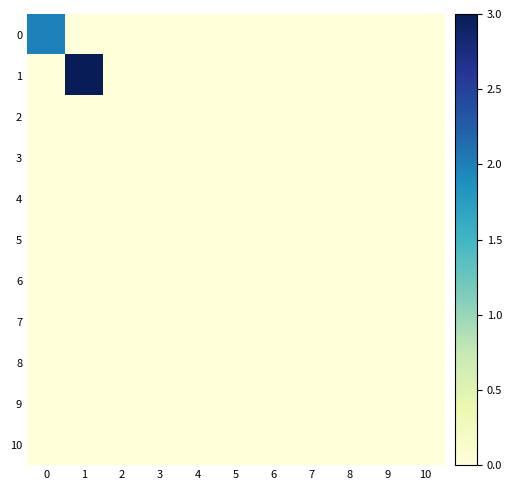

List the series in order of their peak value, lowest first.

row_2, row_3, row_4, row_5, row_6, row_7, row_8, row_9, row_10, row_0, row_1